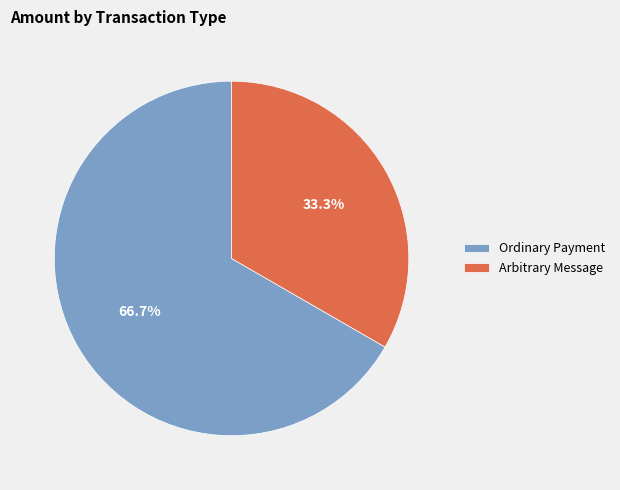

How many segments does this pie chart have?

2